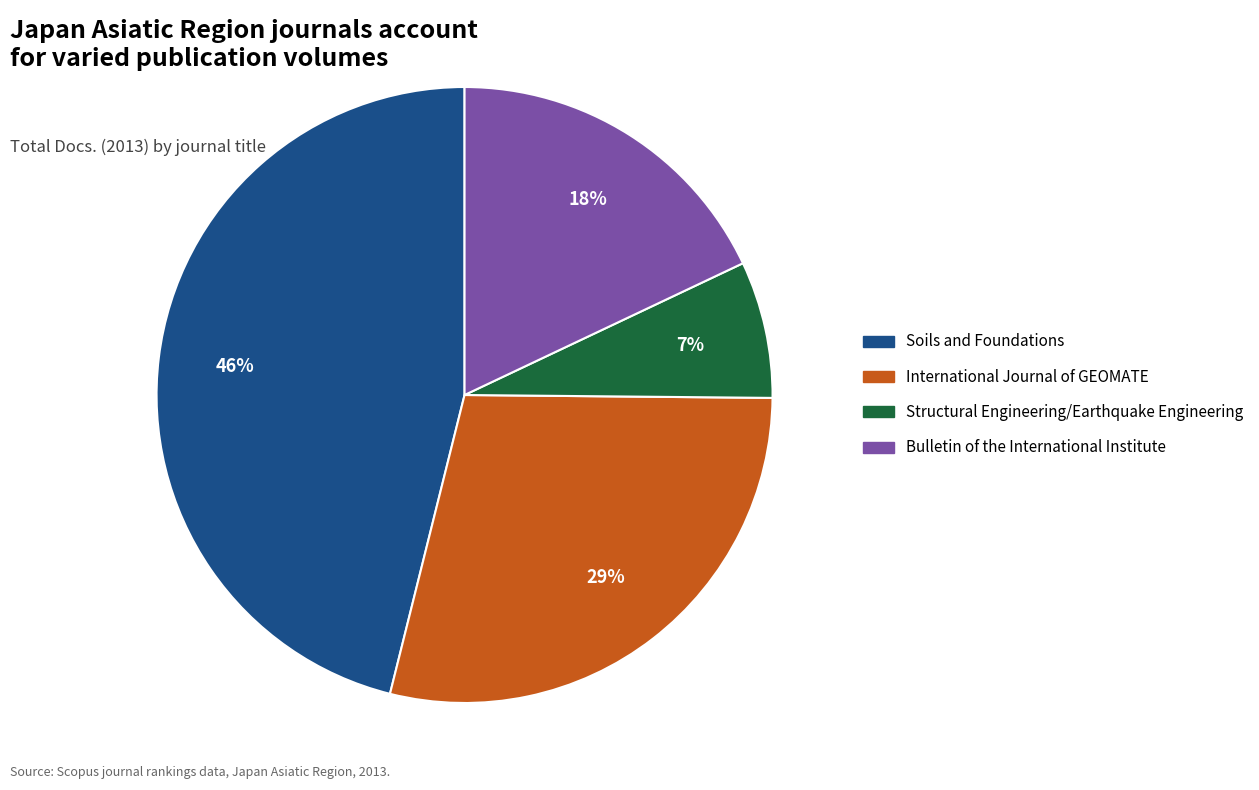

True or false: International Journal of GEOMATE accounts for 29% of the total.

True